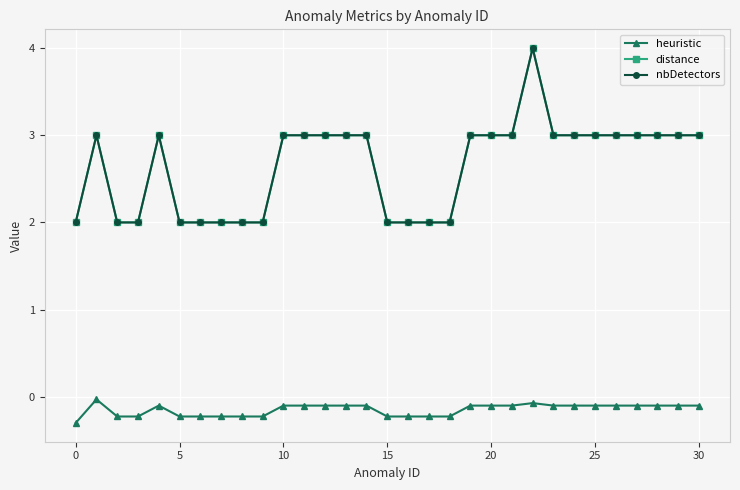

At which category is the sum across all series the highest?

22